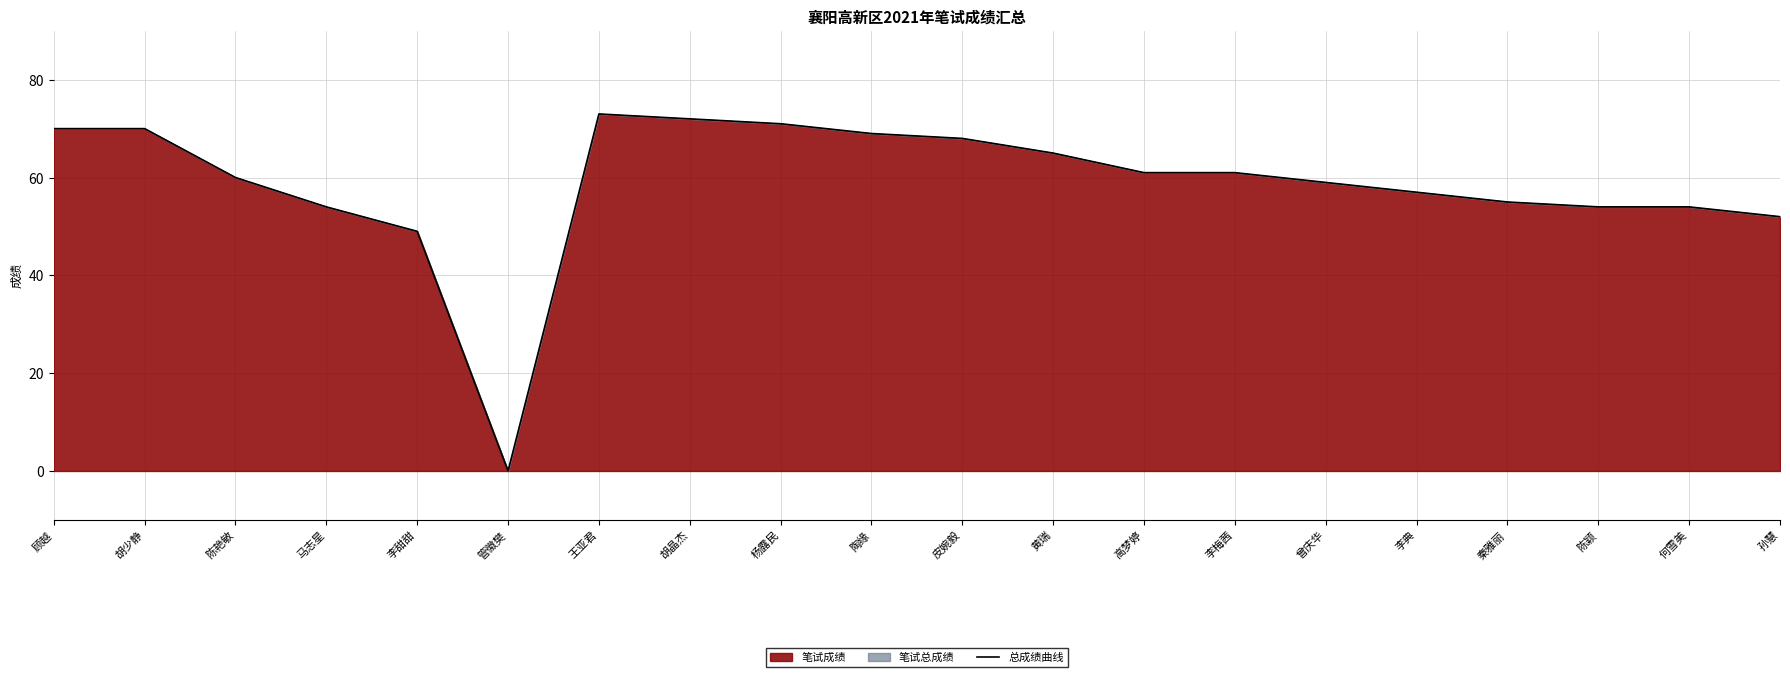

What is the ratio of the value at 王亚君 to the value at 杨露民?

1.0